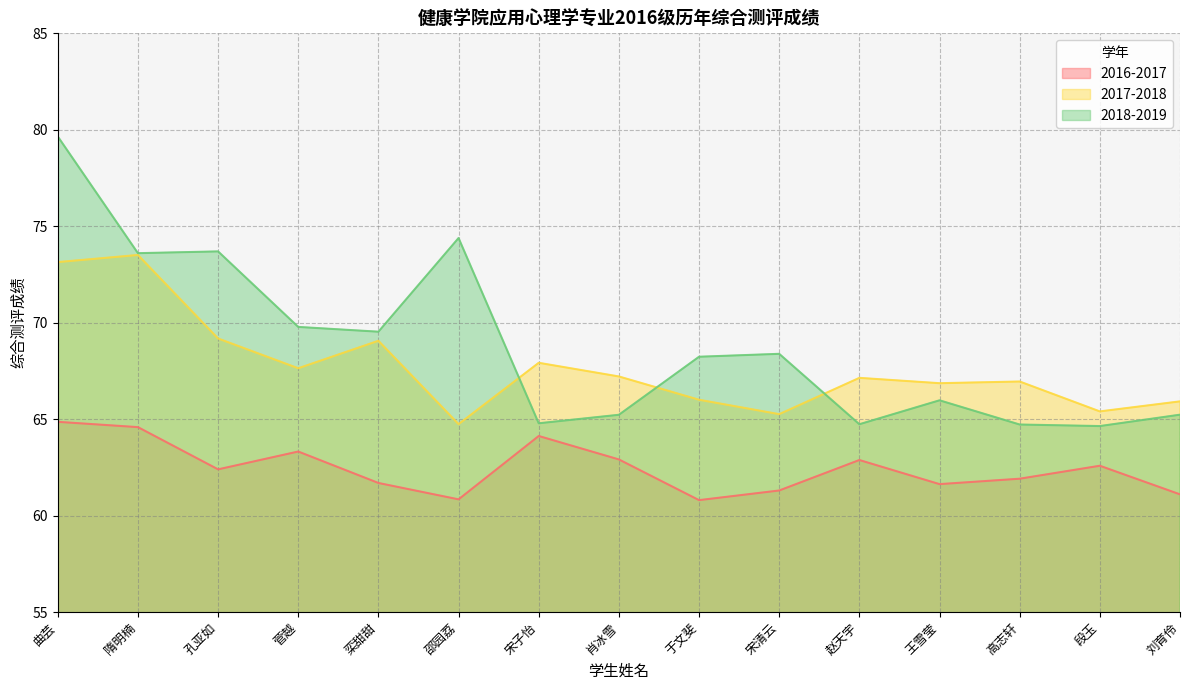

Does the chart have visible grid lines?

Yes